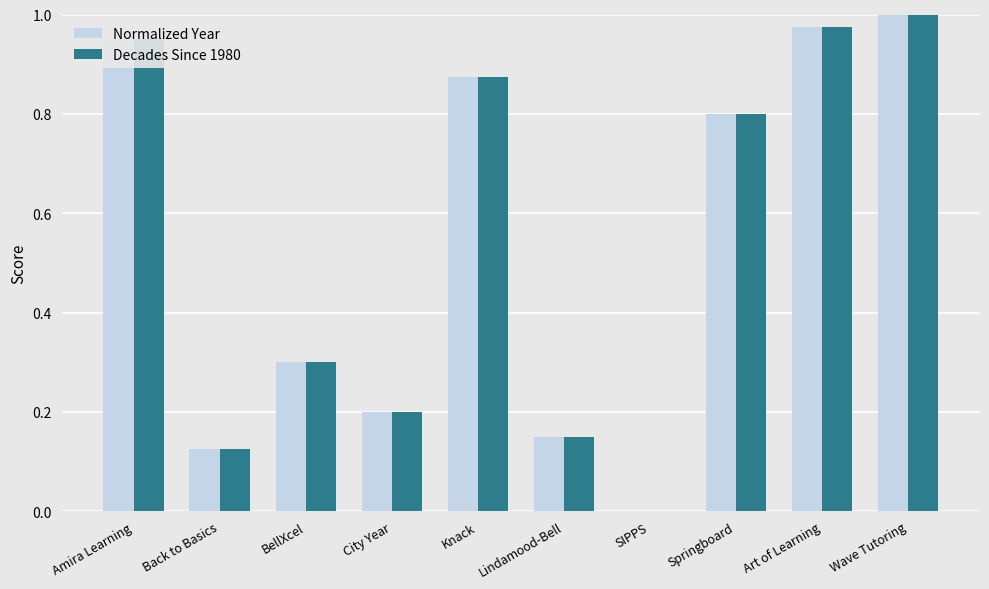

Which label corresponds to the largest value in the chart?

Wave Tutoring